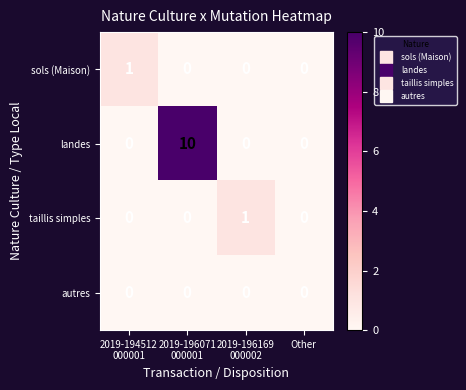

What is the spread (max minus min) of values at 2019-196071
000001?

10